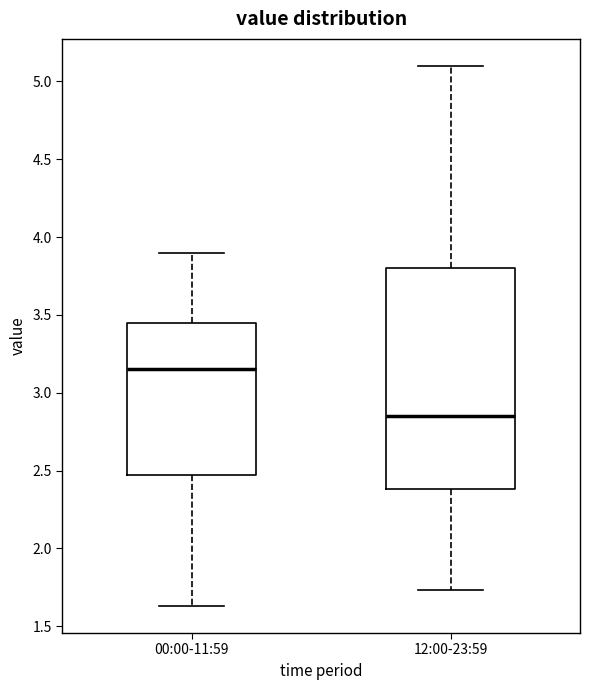

Which box has the lowest median line?

12:00-23:59